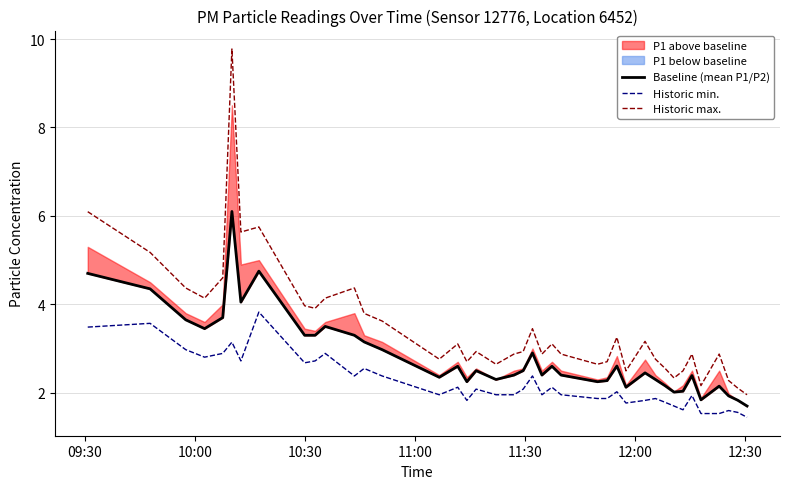

How many interior local valleys does the Historic max. series have?

11